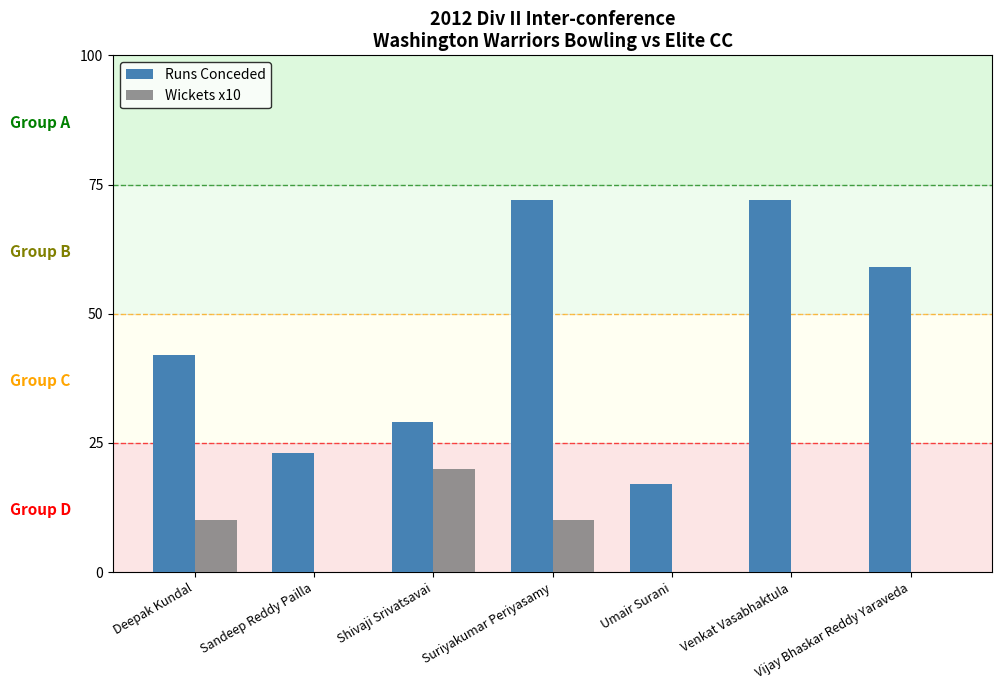

What is the highest value of the Runs Conceded series?

72